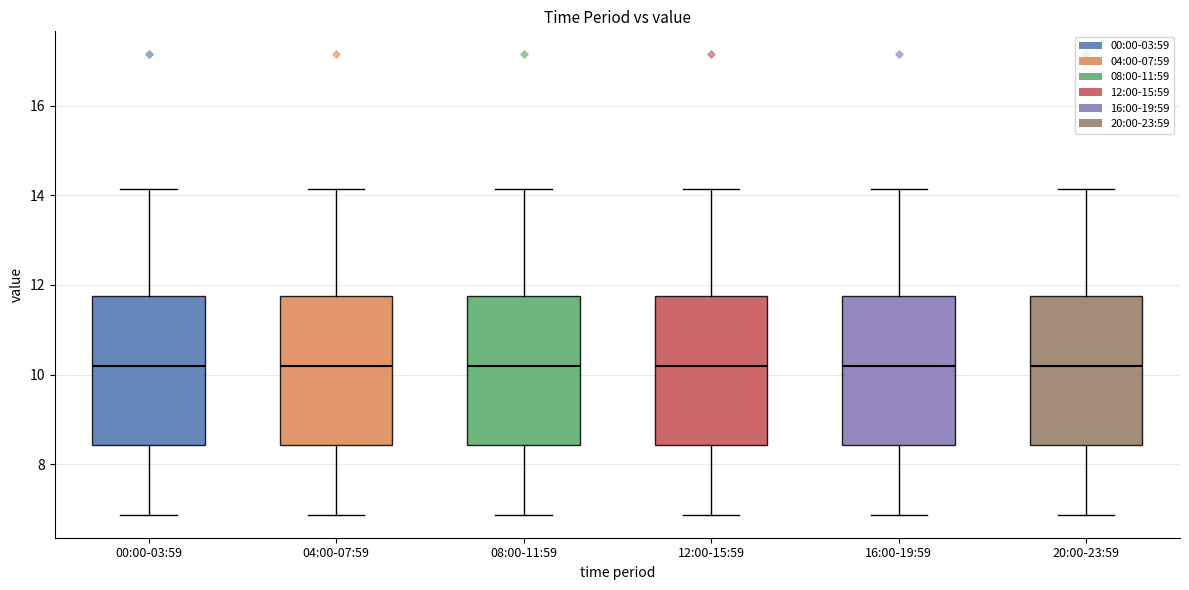

Reading left to right, read every box against the y-axis: the position of its median line, the range the box covers, and the ends of its whiskers. The values are not printed on the chart, so give them approximately, as read against the axis.

00:00-03:59: median 10.2, box 8.4 to 11.8, whiskers 6.8 to 14.2
04:00-07:59: median 10.2, box 8.4 to 11.8, whiskers 6.8 to 14.2
08:00-11:59: median 10.2, box 8.4 to 11.8, whiskers 6.8 to 14.2
12:00-15:59: median 10.2, box 8.4 to 11.8, whiskers 6.8 to 14.2
16:00-19:59: median 10.2, box 8.4 to 11.8, whiskers 6.8 to 14.2
20:00-23:59: median 10.2, box 8.4 to 11.8, whiskers 6.8 to 14.2